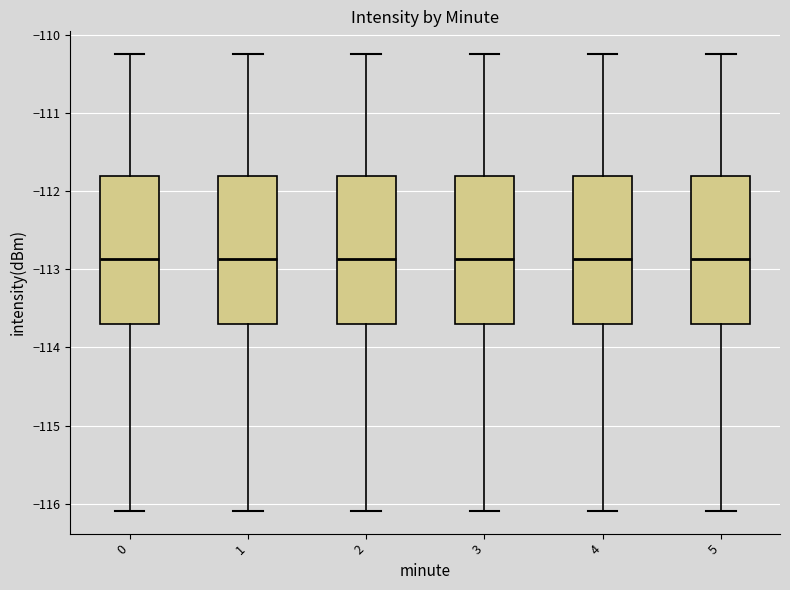

Reading left to right, read every box against the y-axis: the position of its median line, the range the box covers, and the ends of its whiskers. The values are not printed on the chart, so give them approximately, as read against the axis.

0: median -112.9, box -113.7 to -111.8, whiskers -116.1 to -110.2
1: median -112.9, box -113.7 to -111.8, whiskers -116.1 to -110.2
2: median -112.9, box -113.7 to -111.8, whiskers -116.1 to -110.2
3: median -112.9, box -113.7 to -111.8, whiskers -116.1 to -110.2
4: median -112.9, box -113.7 to -111.8, whiskers -116.1 to -110.2
5: median -112.9, box -113.7 to -111.8, whiskers -116.1 to -110.2